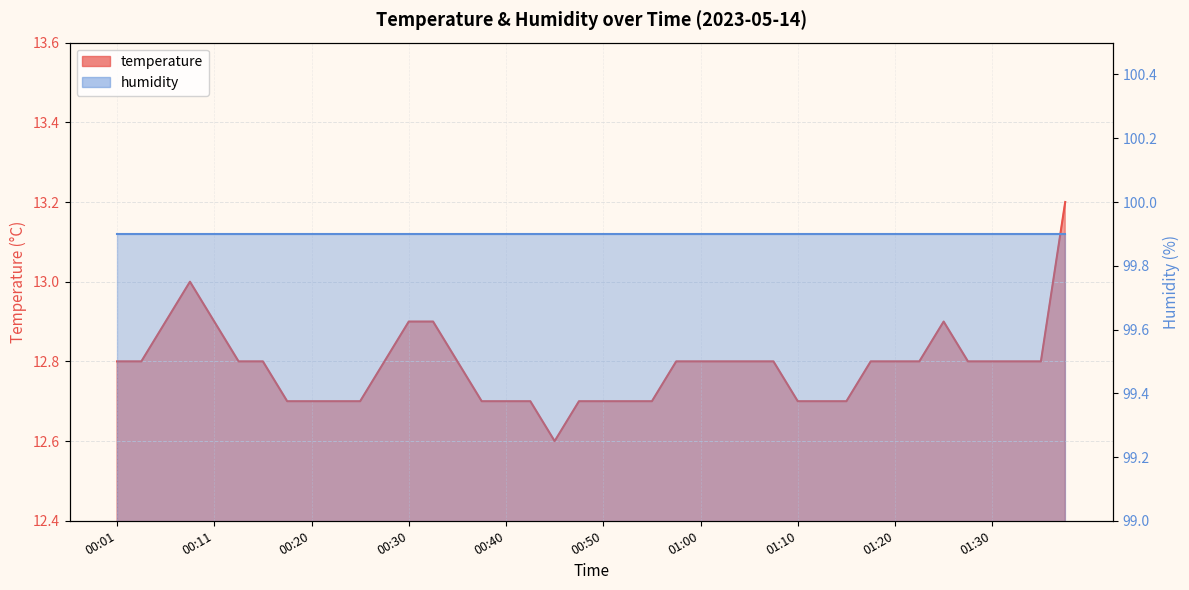

What is the value of the 32nd point from the left?

12.8